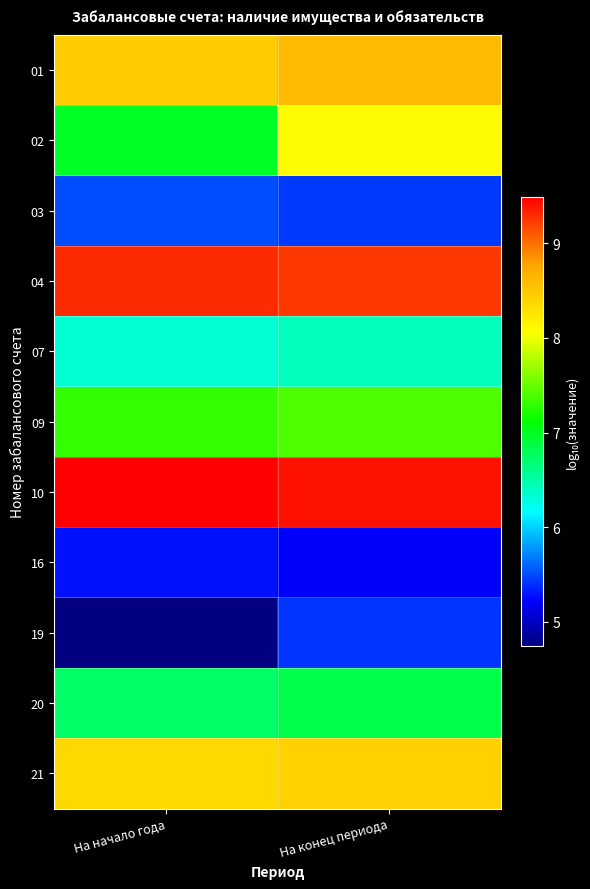

Reading right to left, transcribe all the data shown in this chart.

01: На конец периода=8.6	На начало года=8.5
02: На конец периода=8.1	На начало года=7.0
03: На конец периода=5.4	На начало года=5.5
04: На конец периода=9.2	На начало года=9.3
07: На конец периода=6.4	На начало года=6.3
09: На конец периода=7.4	На начало года=7.3
10: На конец периода=9.4	На начало года=9.5
16: На конец периода=5.2	На начало года=5.3
19: На конец периода=5.4	На начало года=4.7
20: На конец периода=6.8	На начало года=6.7
21: На конец периода=8.4	На начало года=8.4